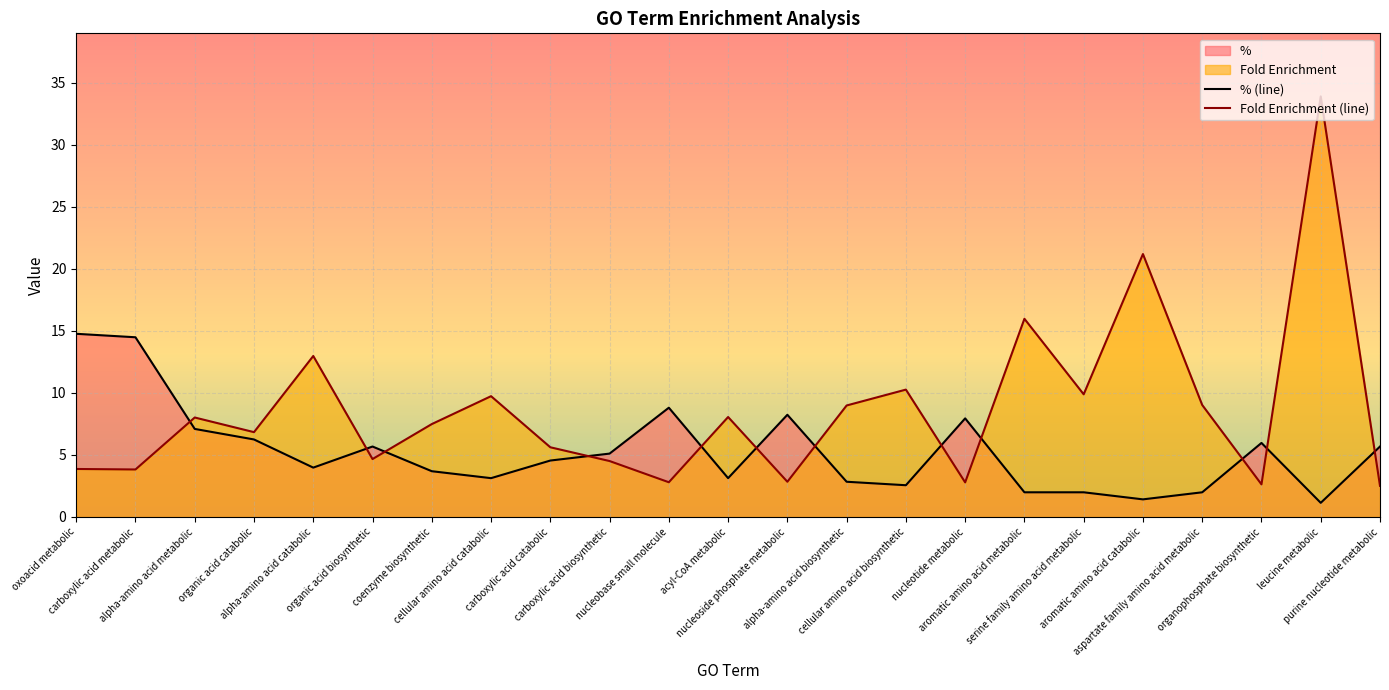

Which series ends up on top after the final intersection of % and Fold Enrichment?

%